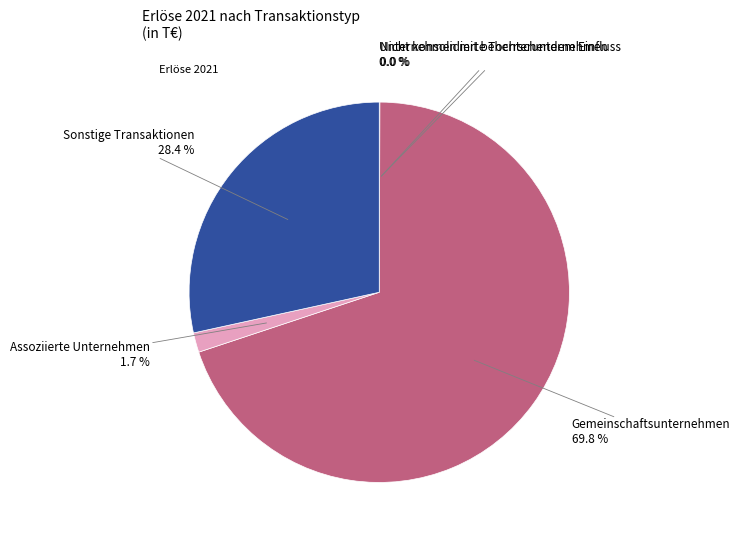

Is there any slice that represents more than half of the pie?

Yes